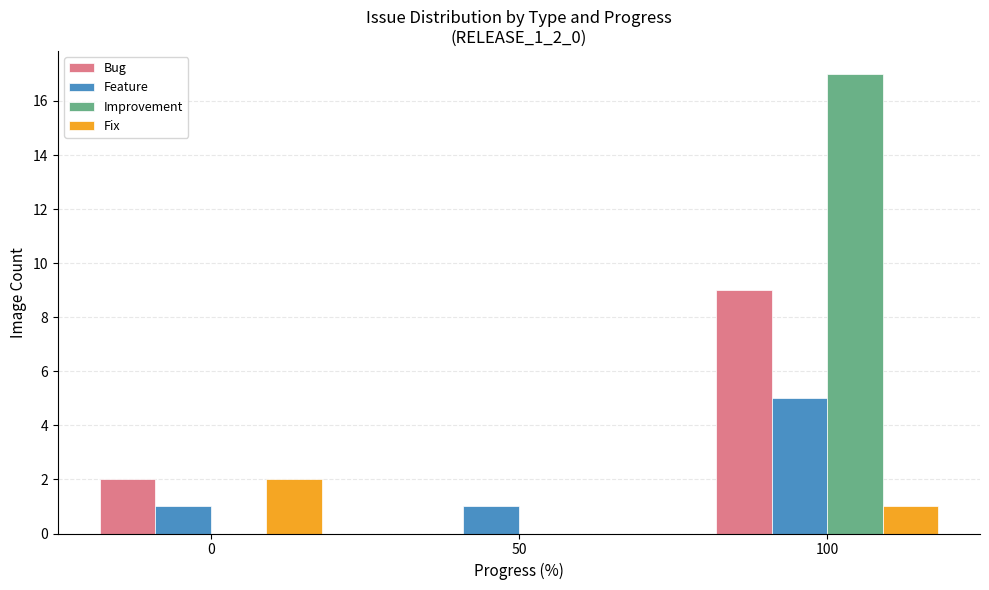

Reading left to right, what are all the values shown in this chart?

Bug: 0=2	50=0	100=9
Feature: 0=1	50=1	100=5
Improvement: 0=0	50=0	100=17
Fix: 0=2	50=0	100=1